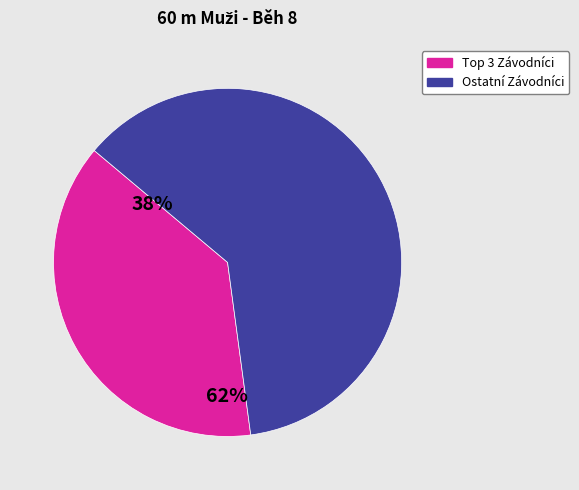

How many slices are in this pie chart?

2